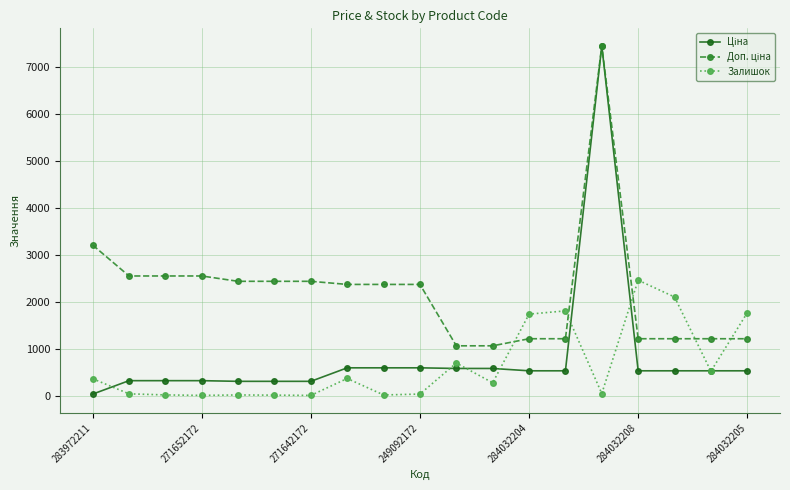

What is the maximum value shown in the chart?

7444.6